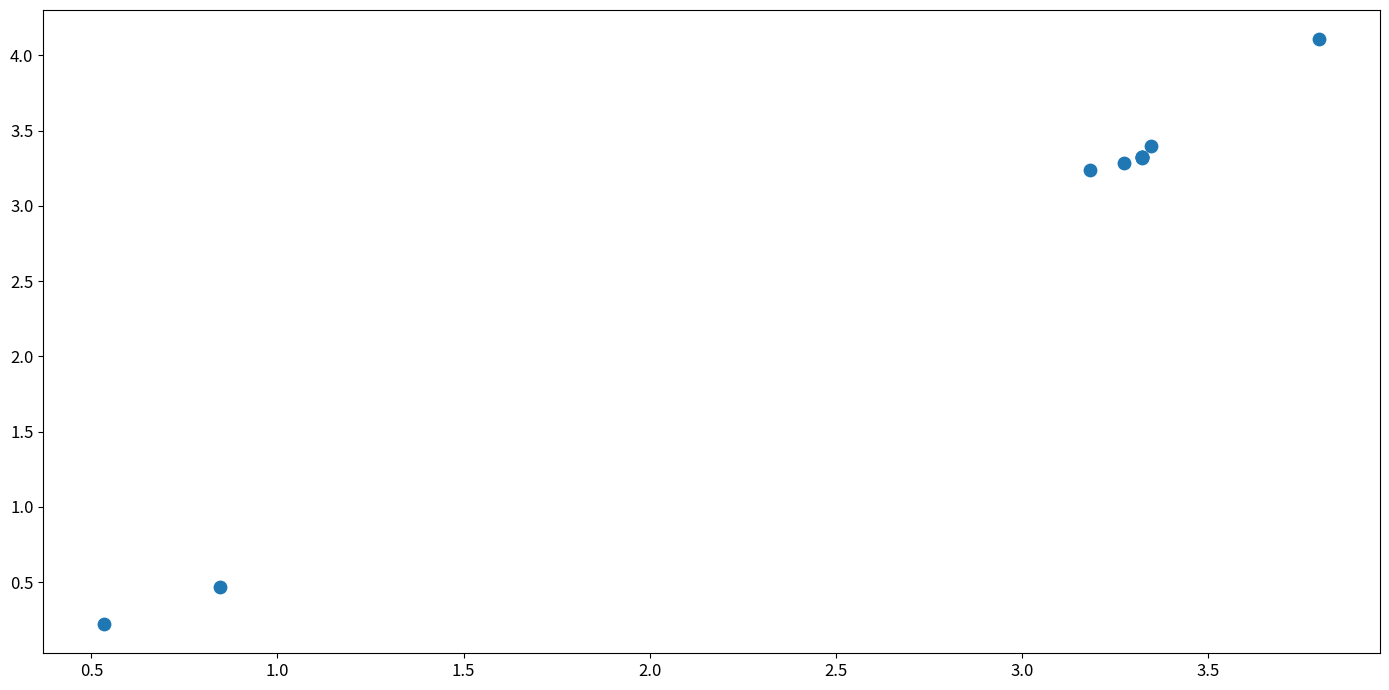

What Y value in the scatter plot is closest to 2?

3.2